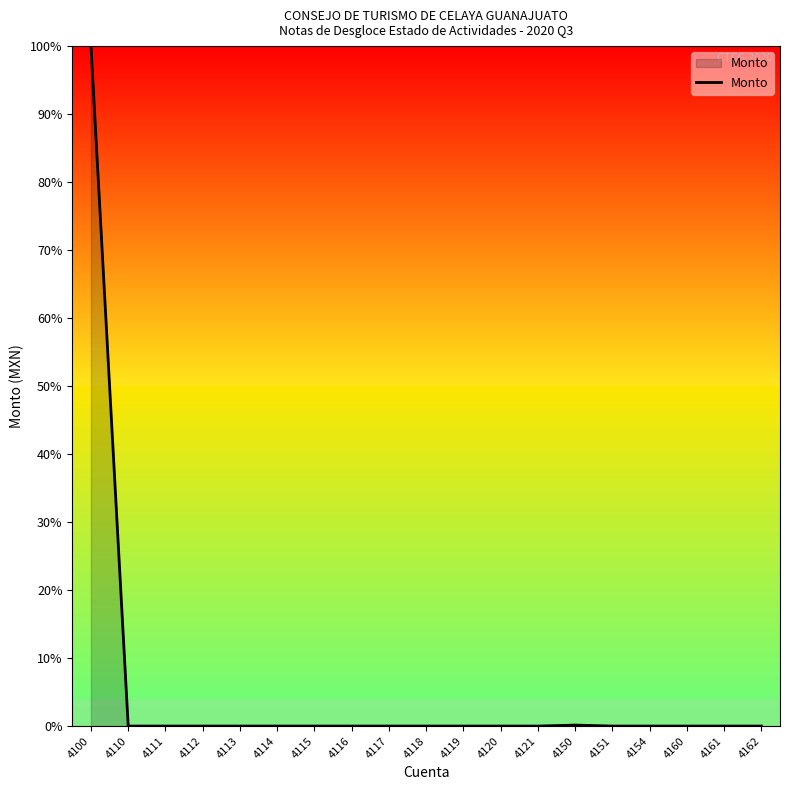

Between 4115 and 4100, which is larger?

4100